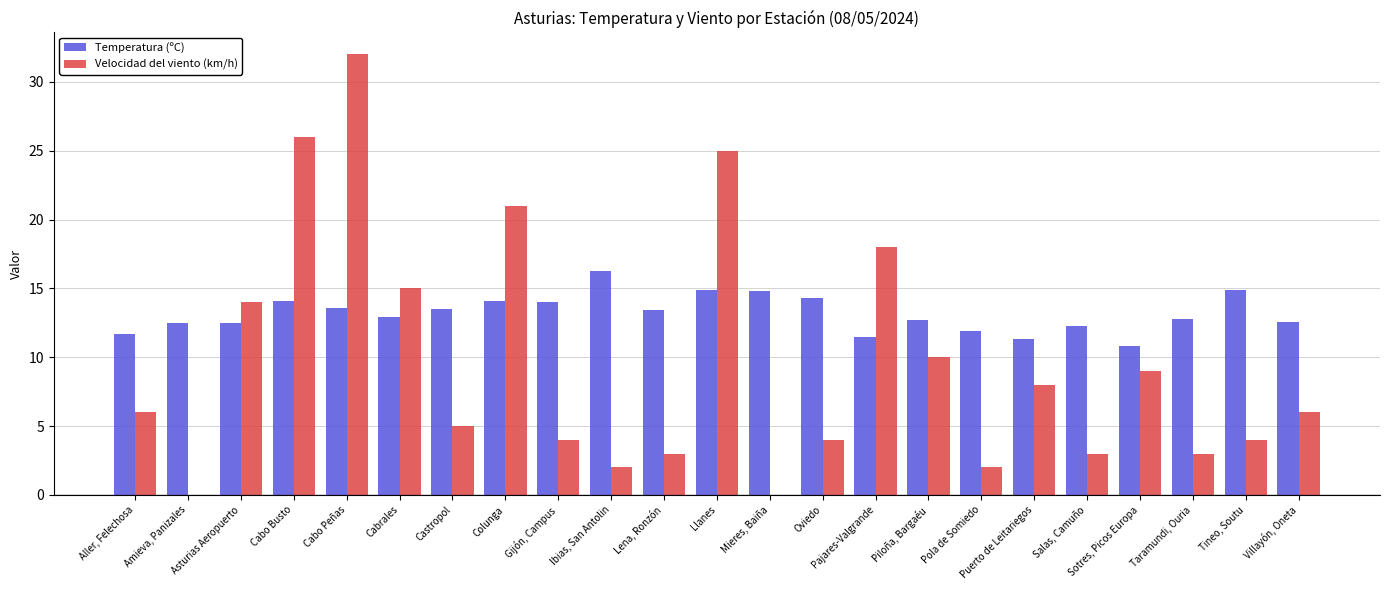

The value of Velocidad del viento (km/h) at Cabrales is 15.0. True or false?

True